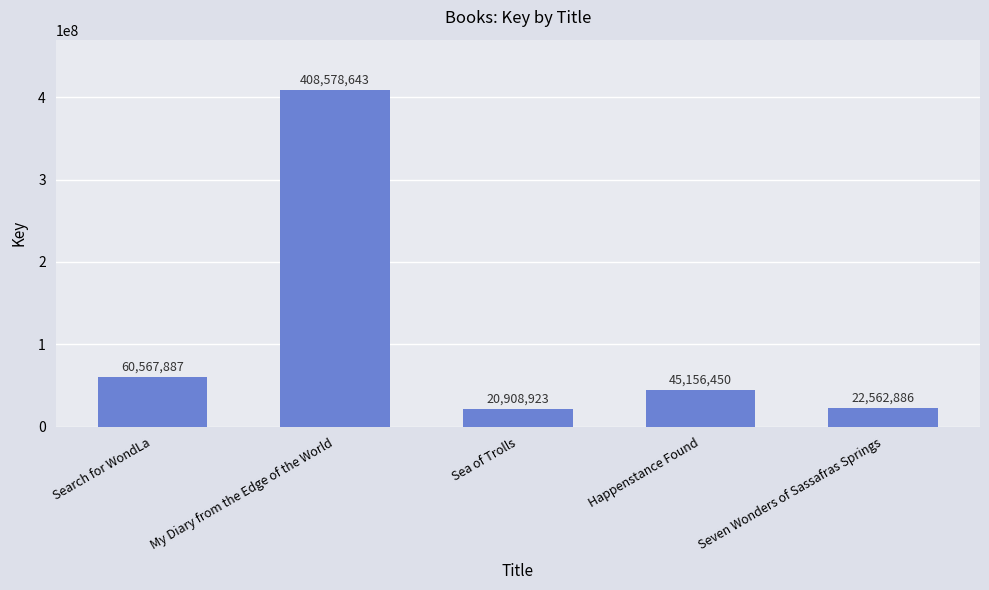

What is the value of the 3rd bar from the left?

20908923